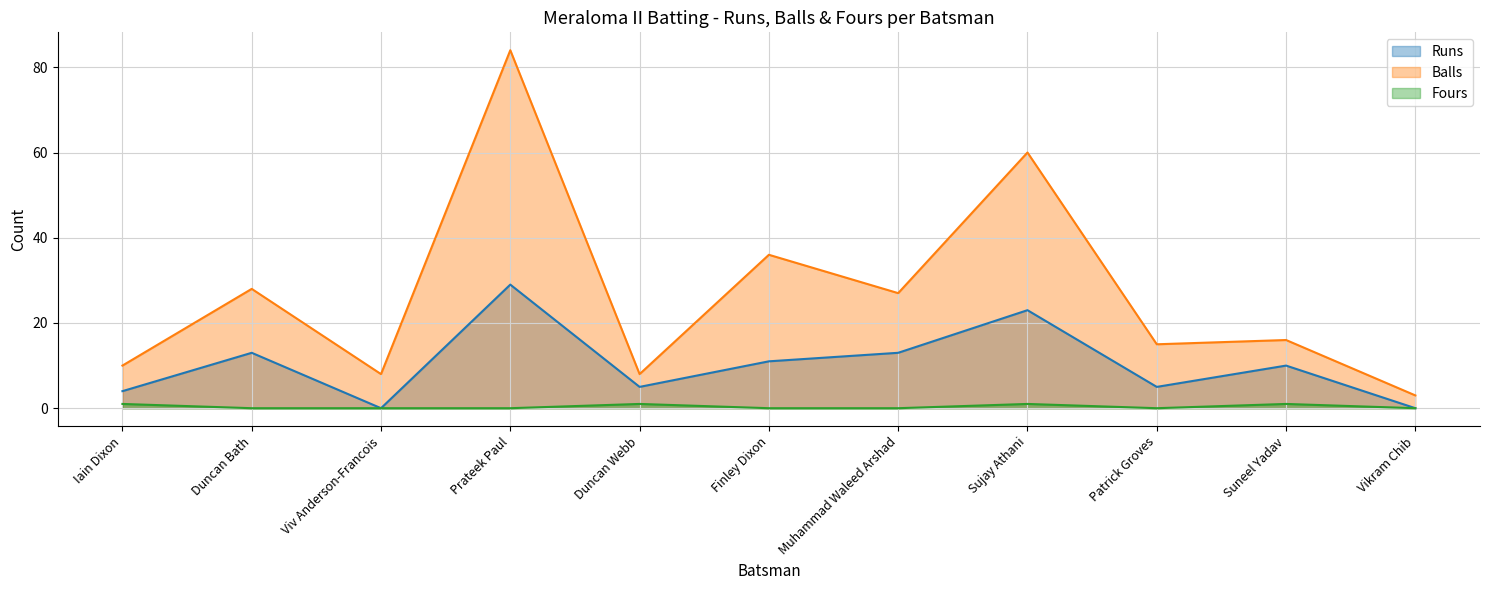

Reading left to right, list all the values displayed in this chart.

Runs: 4	13	0	29	5	11	13	23	5	10	0
Balls: 10	28	8	84	8	36	27	60	15	16	3
Fours: 1	0	0	0	1	0	0	1	0	1	0